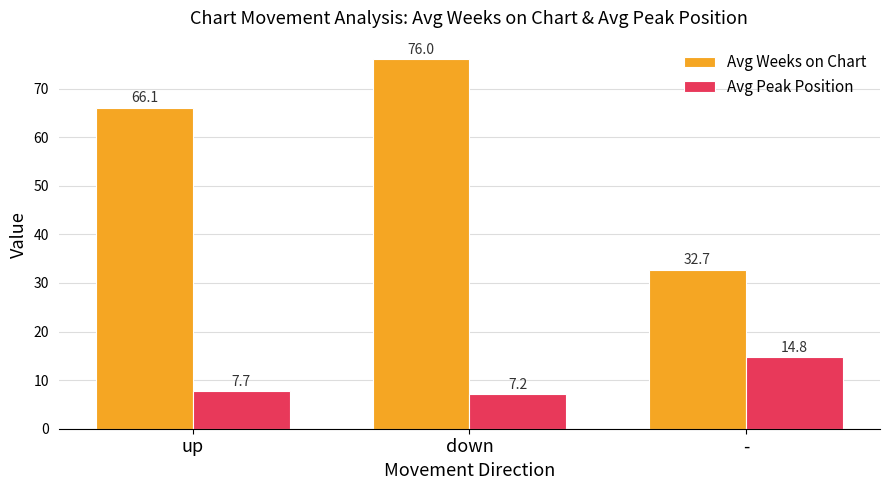

How many bars are there in total?

6